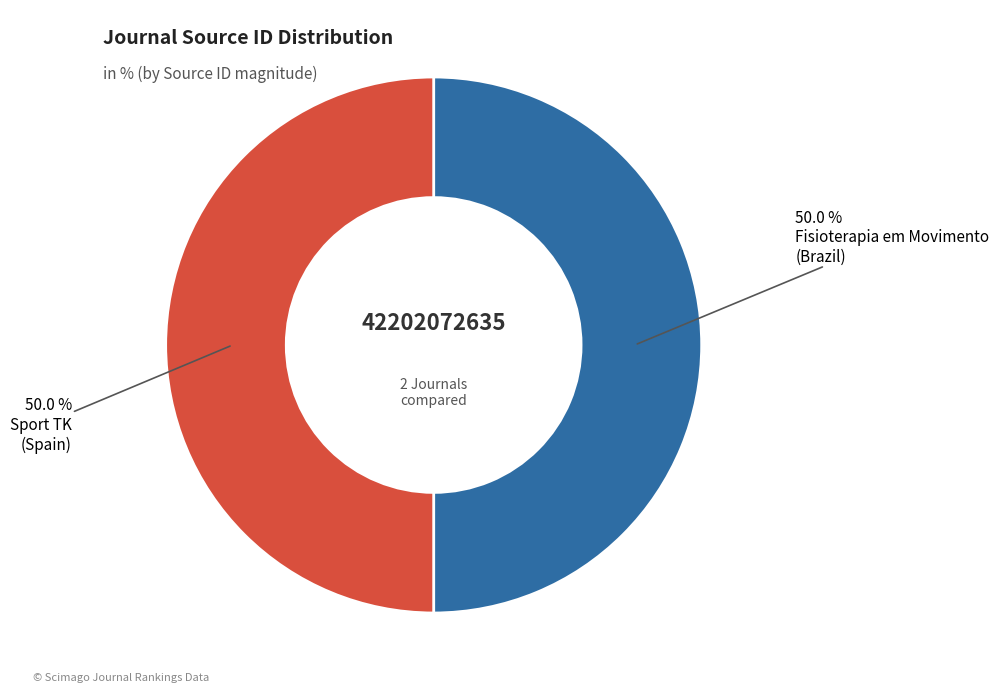

Which category has the biggest portion of the pie?

Fisioterapia em Movimento